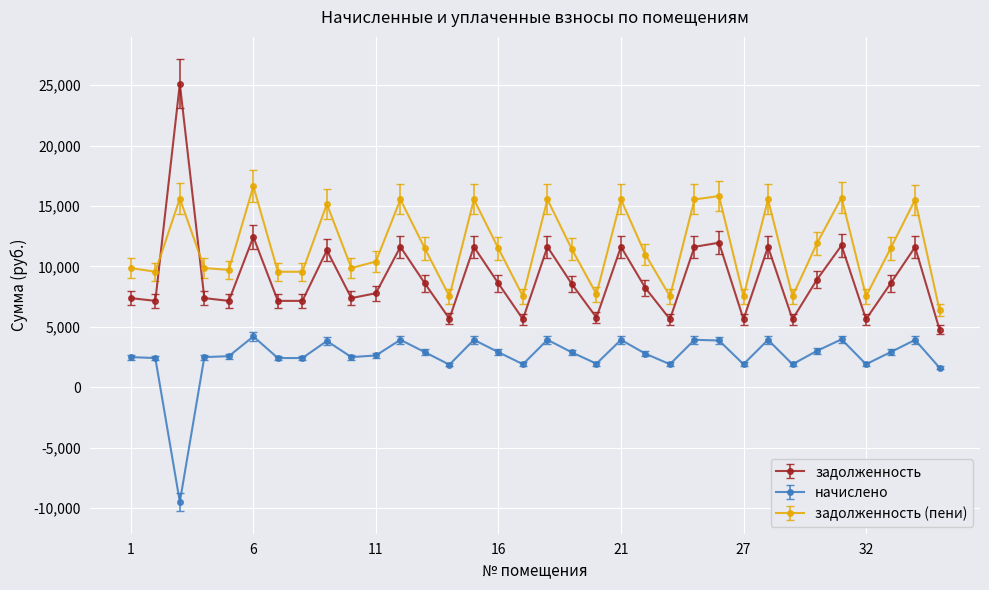

True or false: задолженность and начислено intersect in this chart.

False